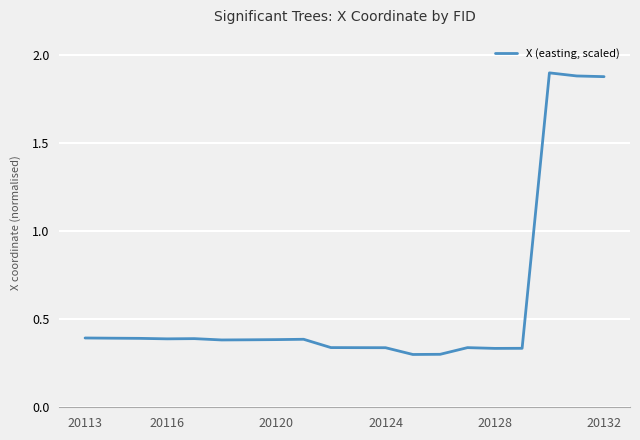

What is the difference between the maximum and minimum values?

1.6